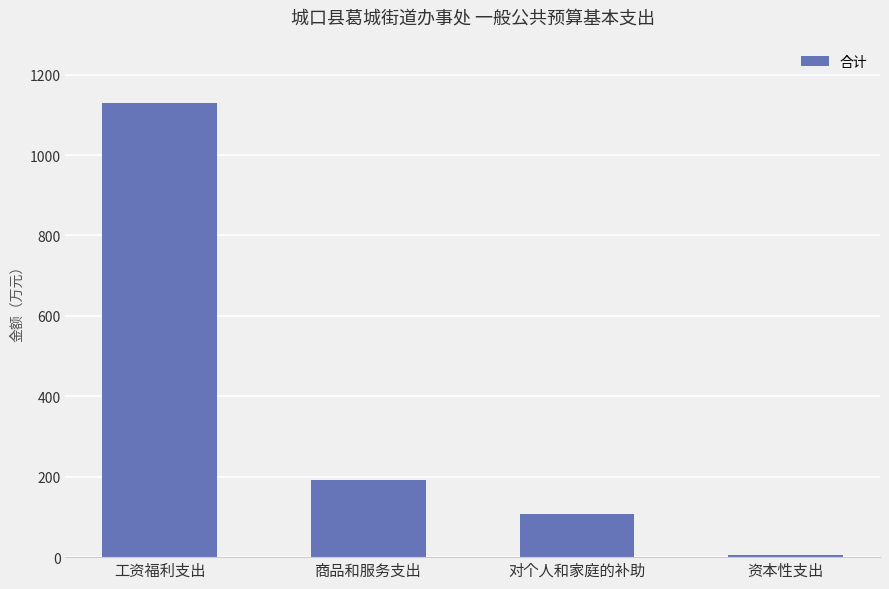

Which label corresponds to the smallest value in the chart?

资本性支出